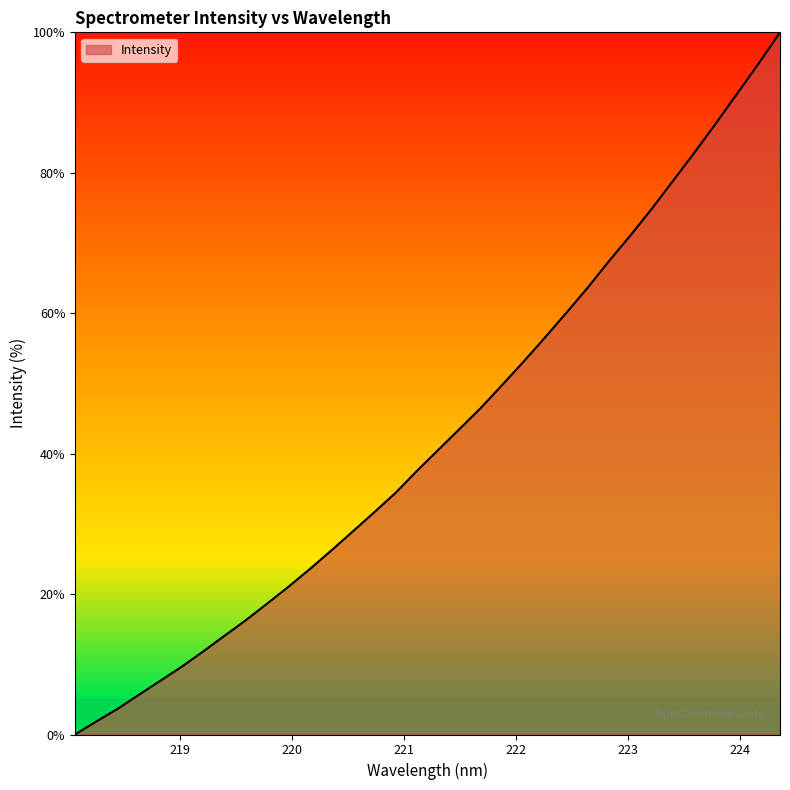

What is the average value?

42.8